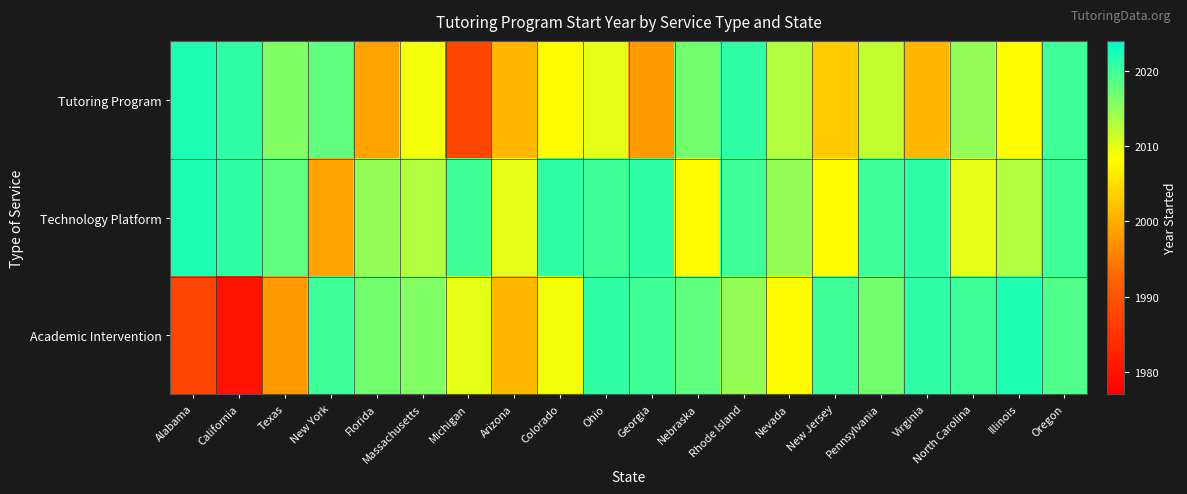

List the series in order of their peak value, highest first.

Tutoring Program, Technology Platform, Academic Intervention